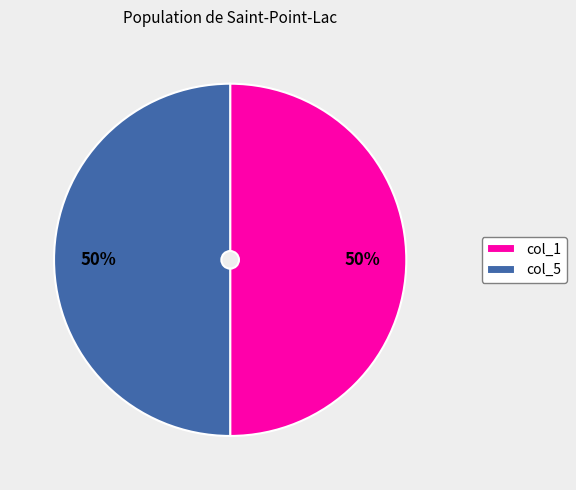

What is the ratio of the value at col_5 to the value at col_1?

1.0